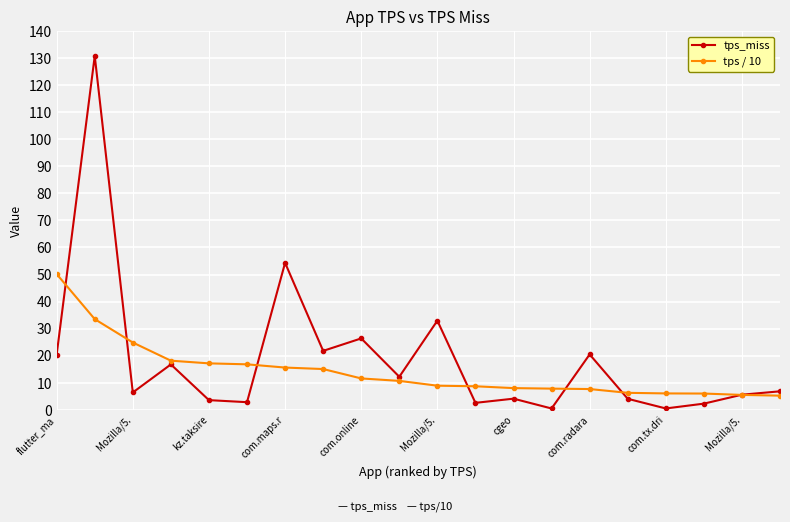

Which series has the widest spread of values?

tps_miss